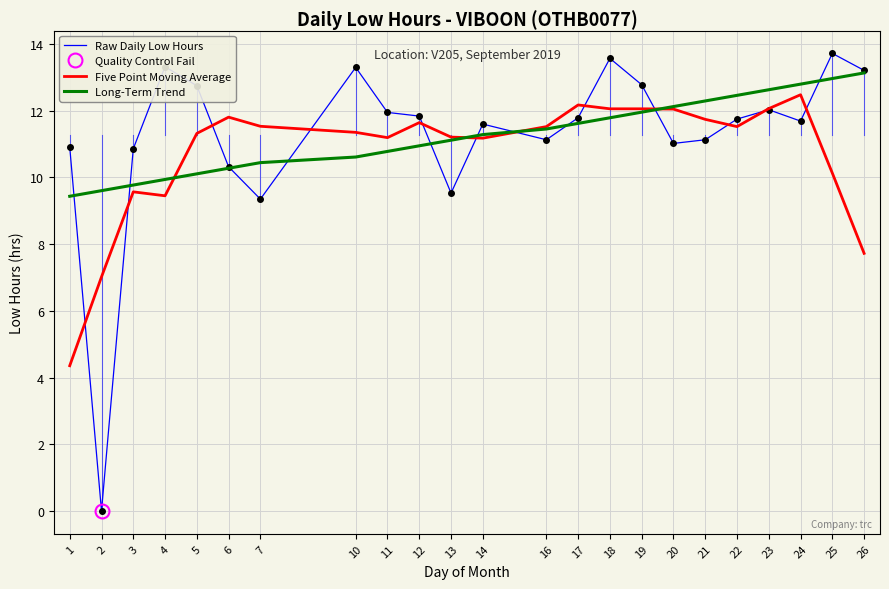

What is the greatest value displayed?

13.7